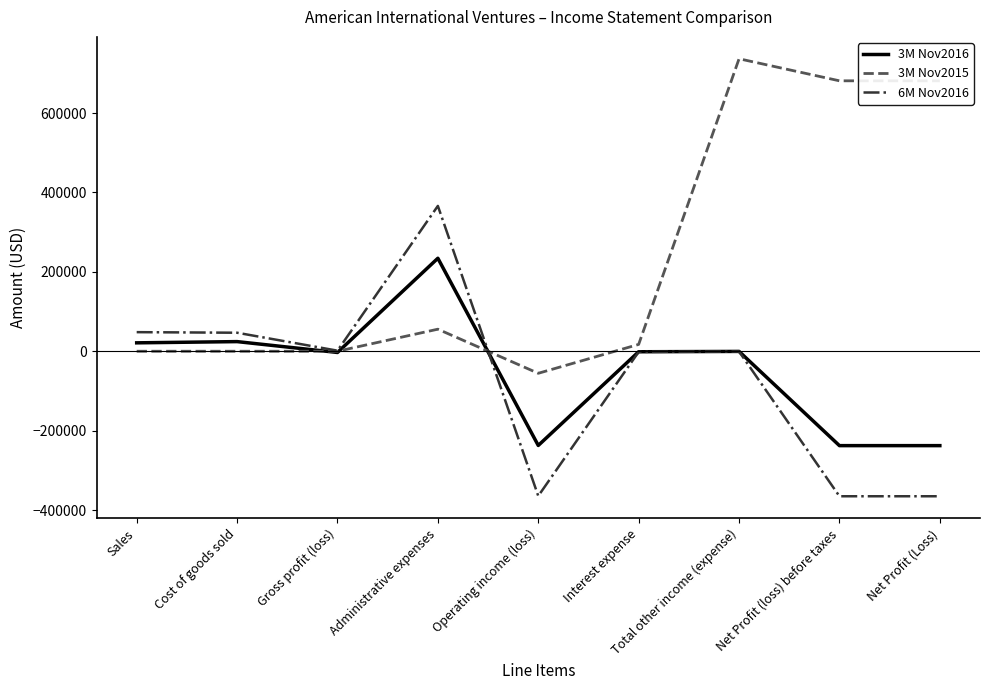

The 3M Nov2015 series shows 1075647 at Net Profit (loss) before taxes. True or false?

False